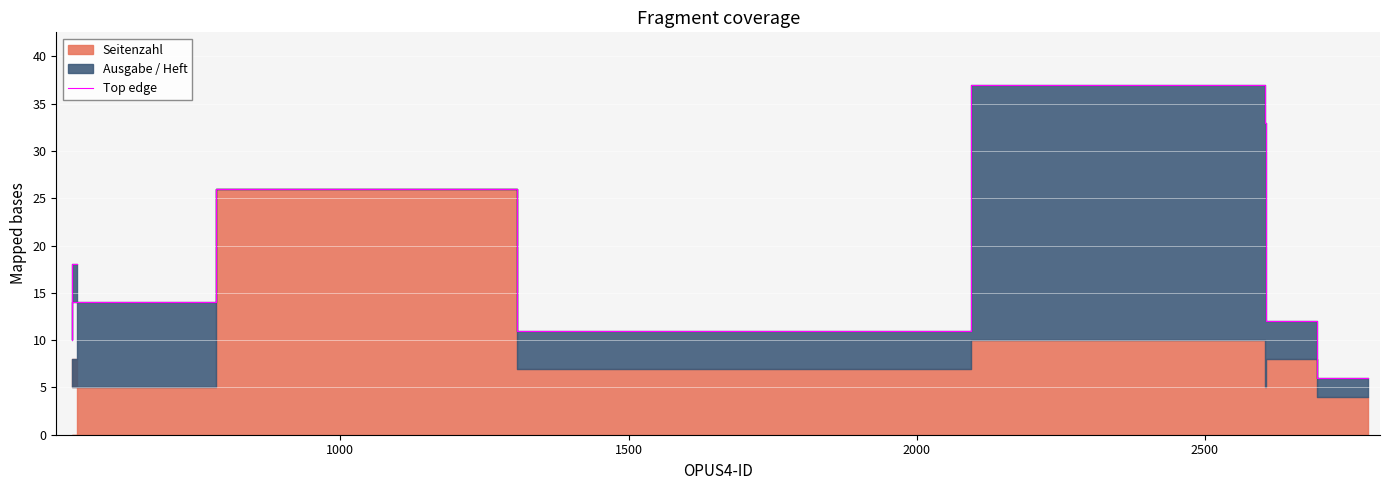

How many interior local peaks (higher than both neighbors) does the data have?

2